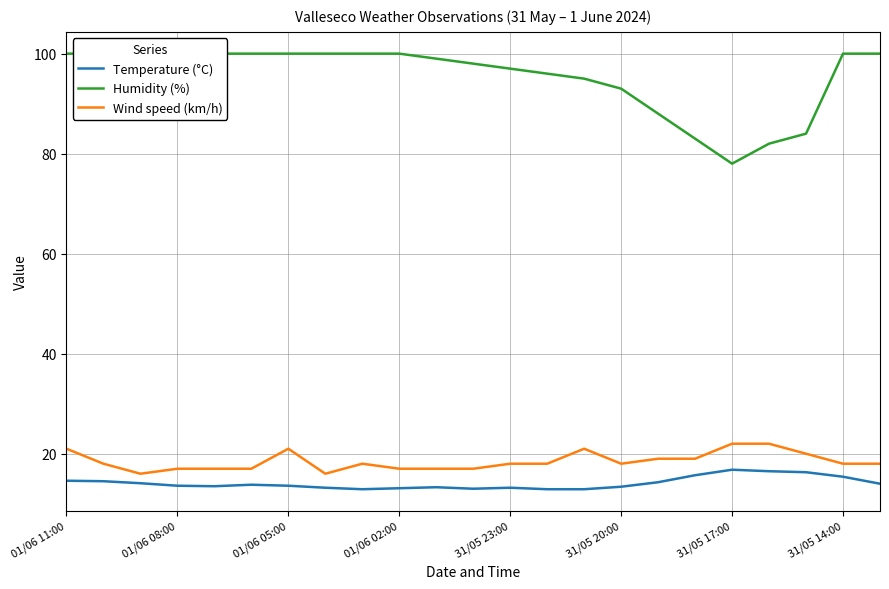

Reading left to right, extract all data points from this chart.

Temperature (°C): 14.6	14.5	14.1	13.6	13.5	13.8	13.6	13.2	12.9	13.1	13.3	13.0	13.2	12.9	12.9	13.4	14.3	15.7	16.8	16.5	16.3	15.4	14.0
Humidity (%): 100.0	100.0	100.0	100.0	100.0	100.0	100.0	100.0	100.0	100.0	99.0	98.0	97.0	96.0	95.0	93.0	88.0	83.0	78.0	82.0	84.0	100.0	100.0
Wind speed (km/h): 21.0	18.0	16.0	17.0	17.0	17.0	21.0	16.0	18.0	17.0	17.0	17.0	18.0	18.0	21.0	18.0	19.0	19.0	22.0	22.0	20.0	18.0	18.0